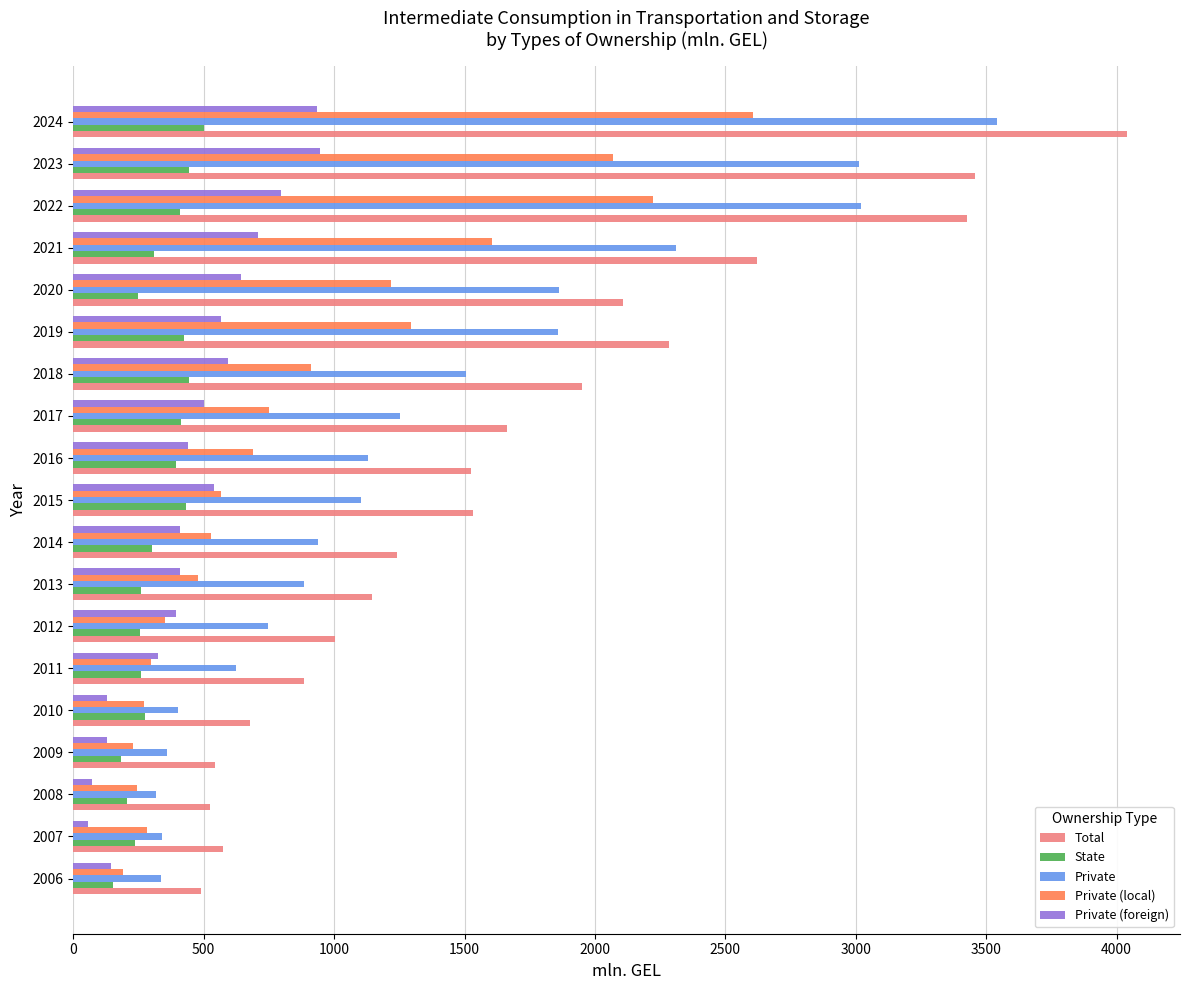

List the series in order of their peak value, highest first.

Total, Private, Private (local), Private (foreign), State